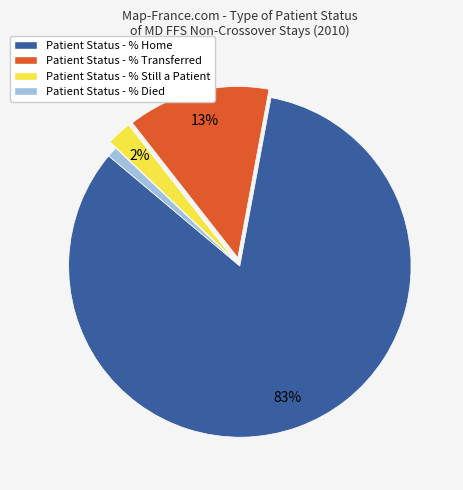

Combined, do Patient Status - % Home and Patient Status - % Transferred account for over 50%?

Yes